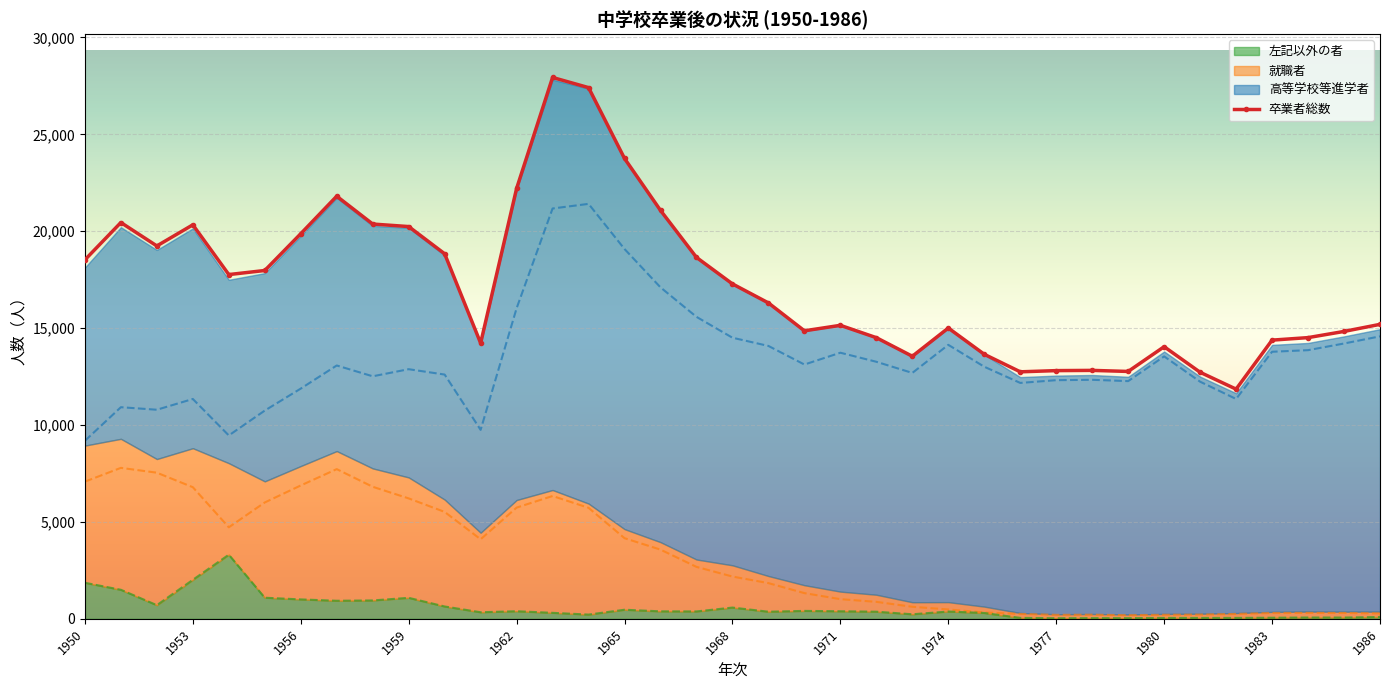

How many data points are less than 16300?

18